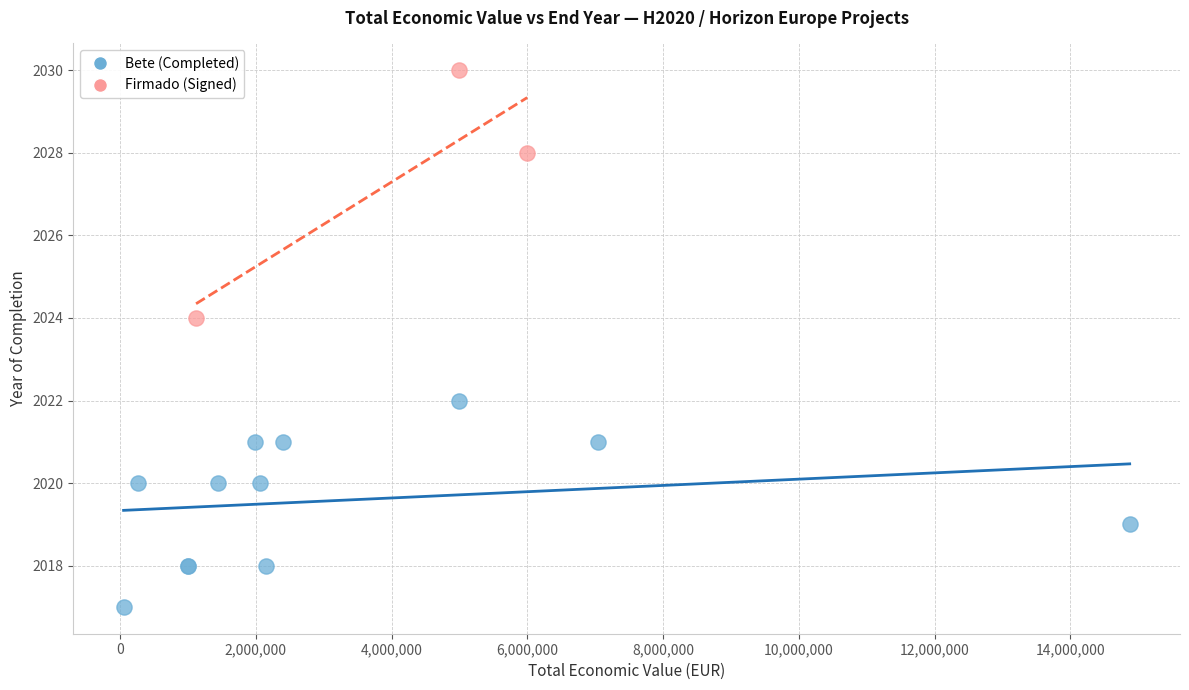

Which series contains the highest Y value?

Firmado (Signed)